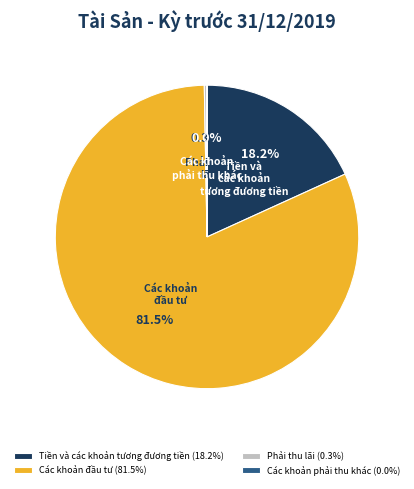

Is there any slice that represents more than half of the pie?

Yes